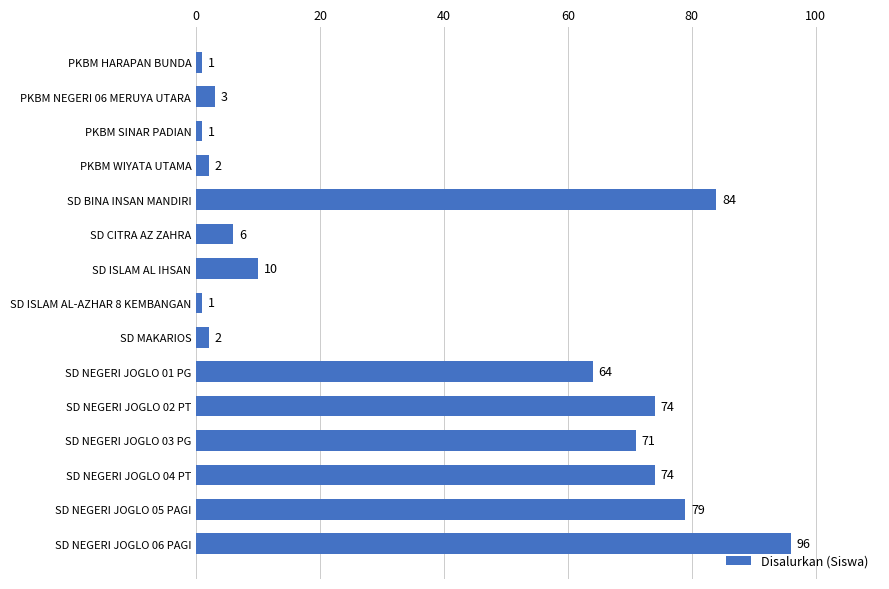

True or false: the data shows 116 at SD NEGERI JOGLO 03 PG.

False